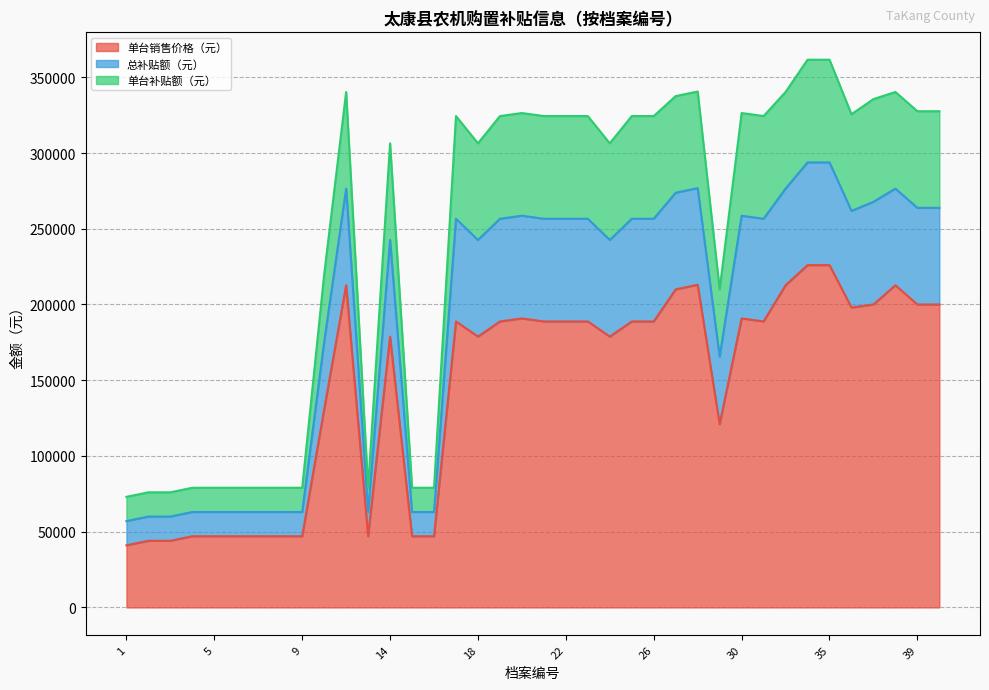

Which category has the highest value in the 单台补贴额（元） series?

33